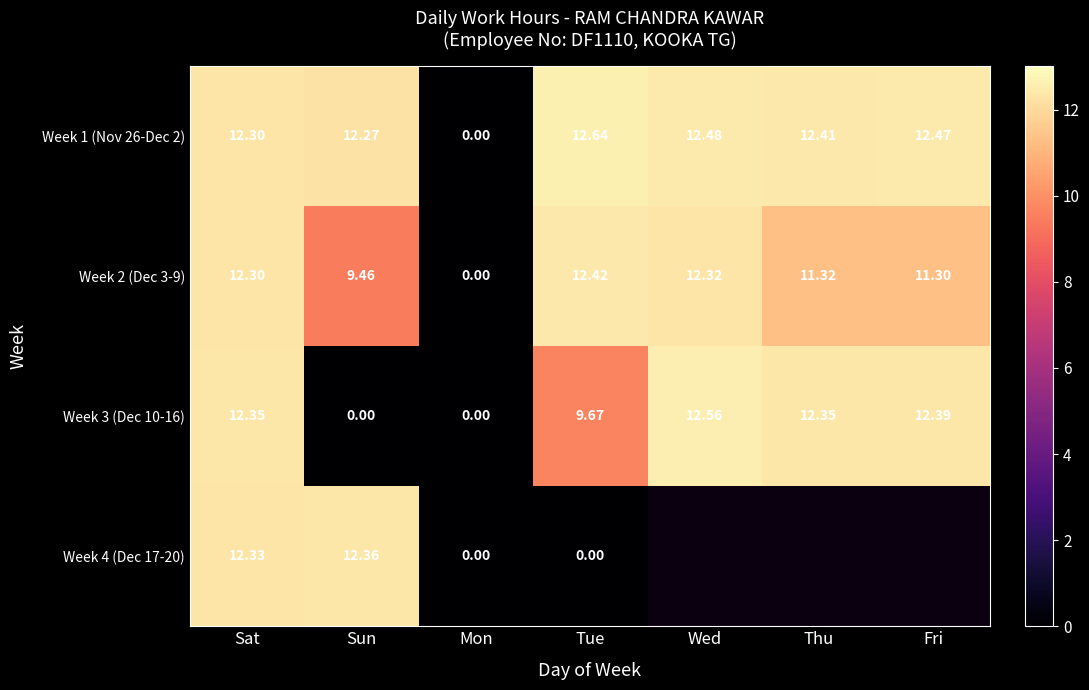

List the labels in order of Week 2 (Dec 3-9) value, smallest first.

Mon, Sun, Fri, Thu, Sat, Wed, Tue